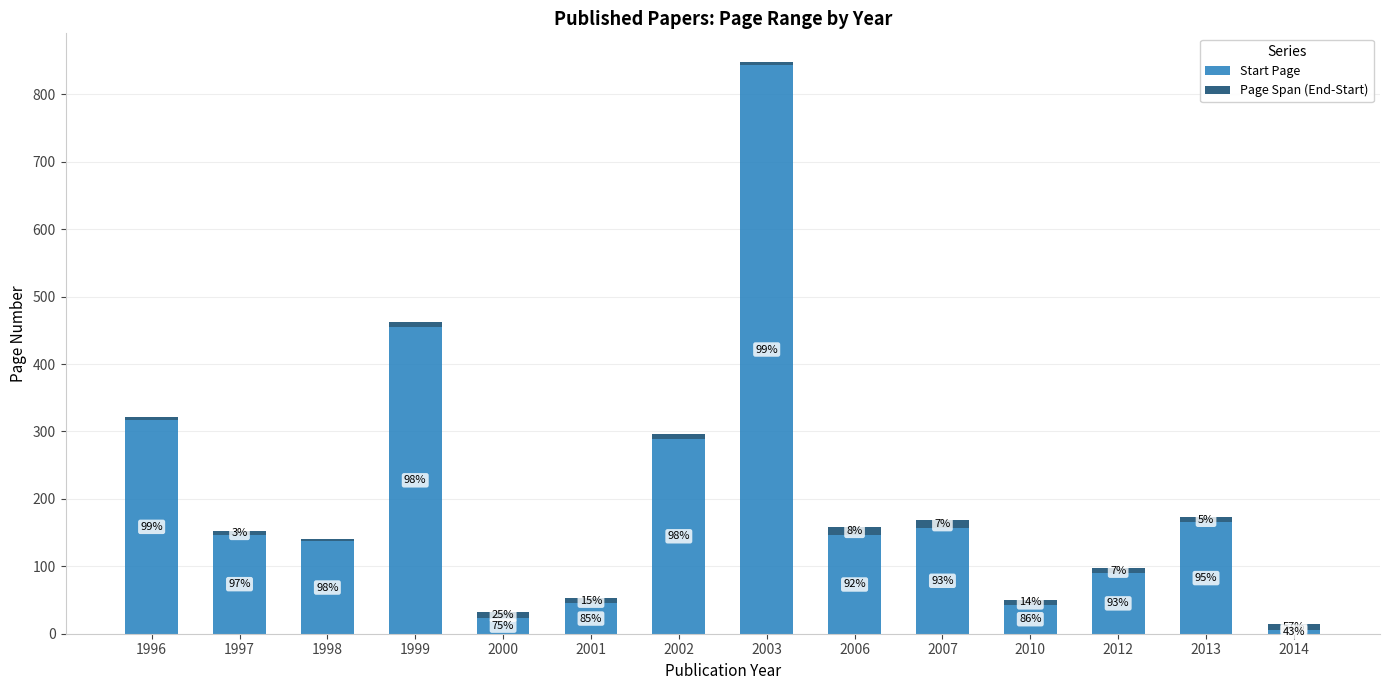

What are all the series names shown in the legend?

Start Page, Page Span (End-Start)